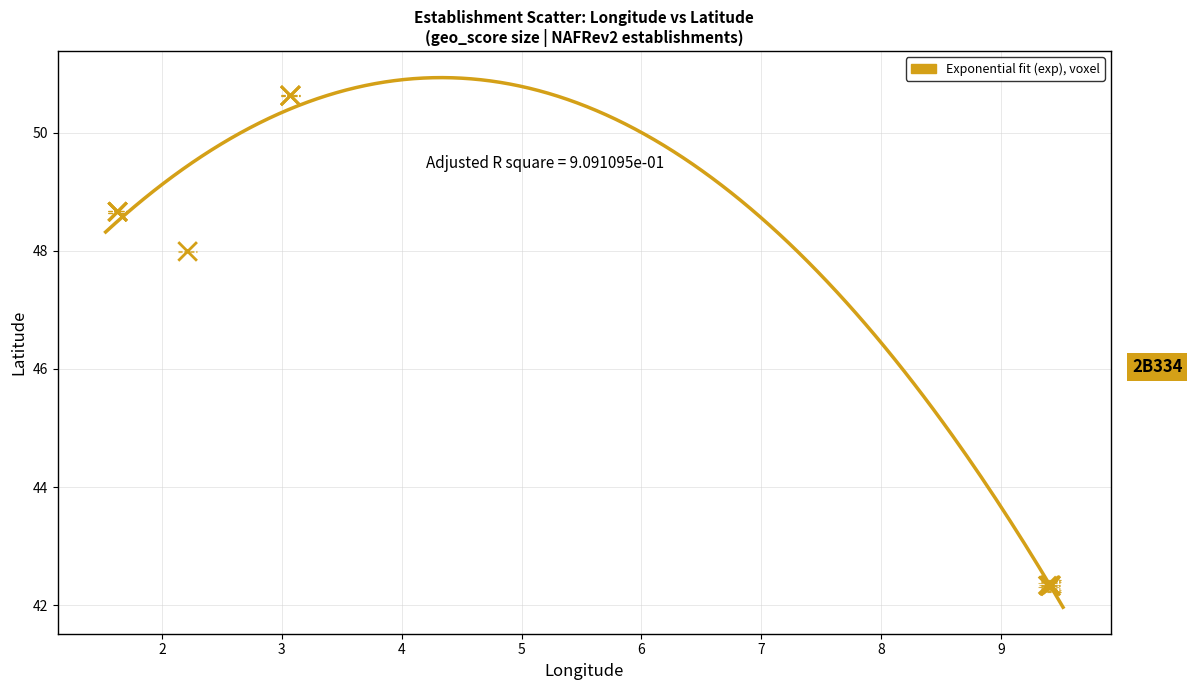

What Y value in the scatter plot is closest to 46?

48.0